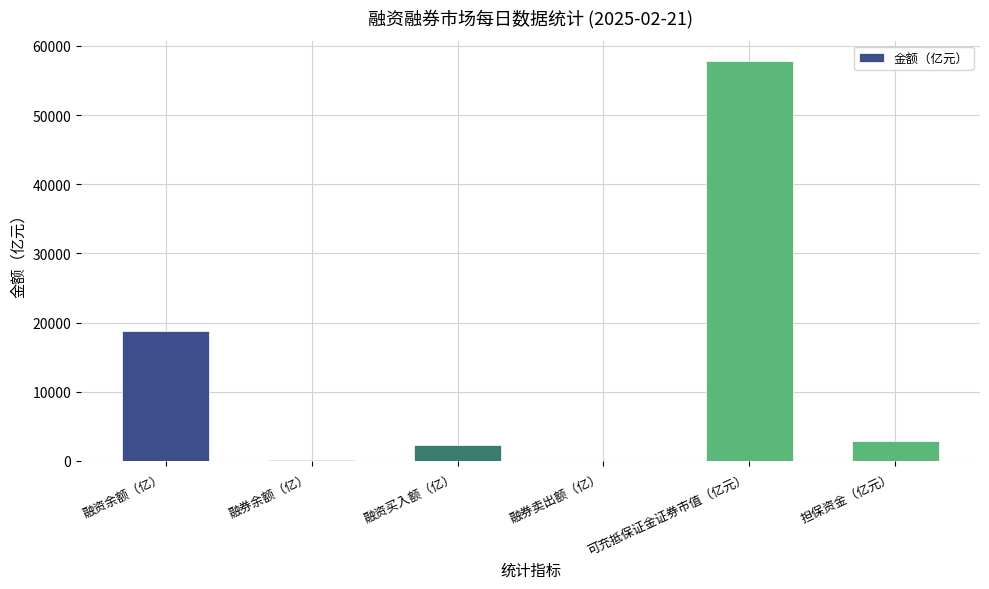

Which label corresponds to the largest value in the chart?

可充抵保证金证券市值（亿元）